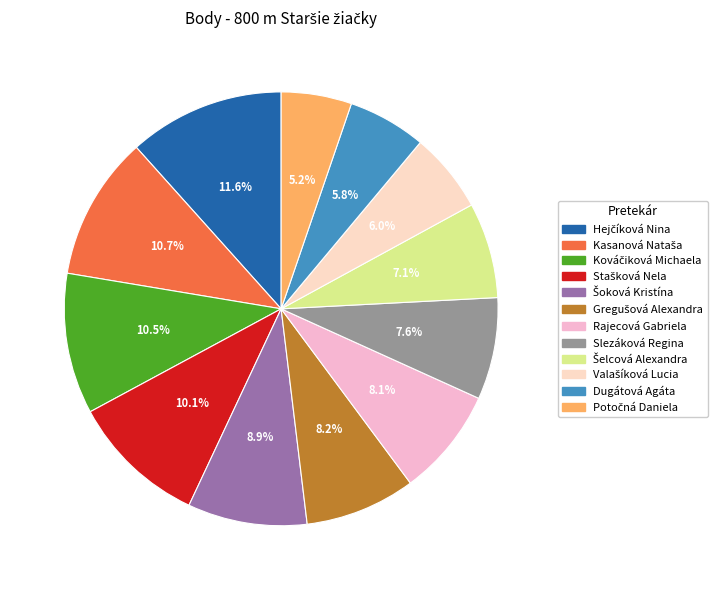

How many segments does this pie chart have?

12